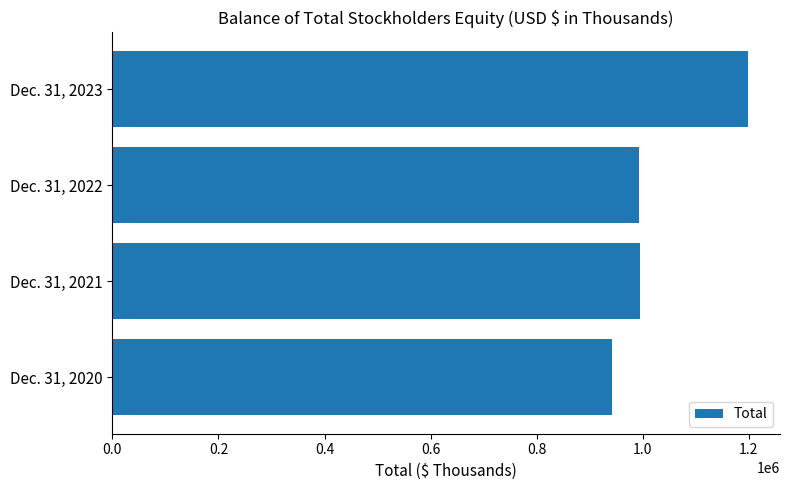

Rank the categories by value from lowest to highest.

Dec. 31, 2020, Dec. 31, 2022, Dec. 31, 2021, Dec. 31, 2023